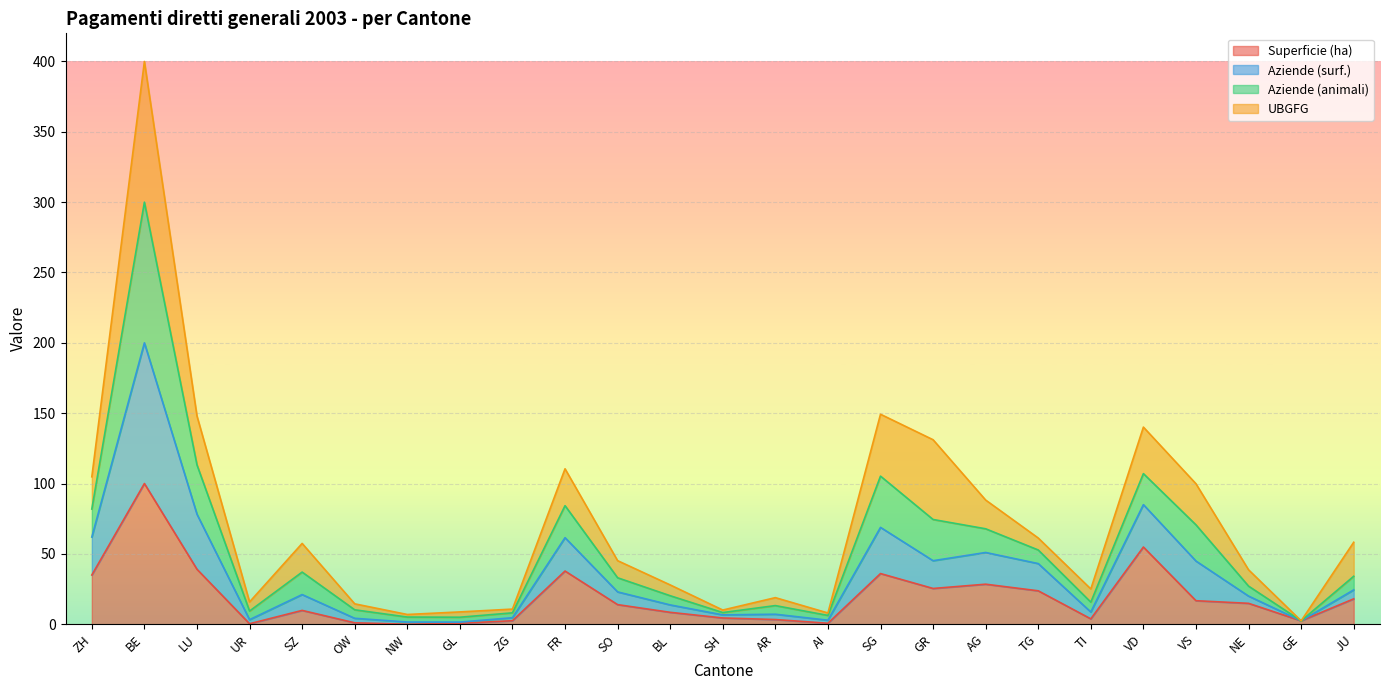

What is the maximum value for Superficie (ha)?

100.0